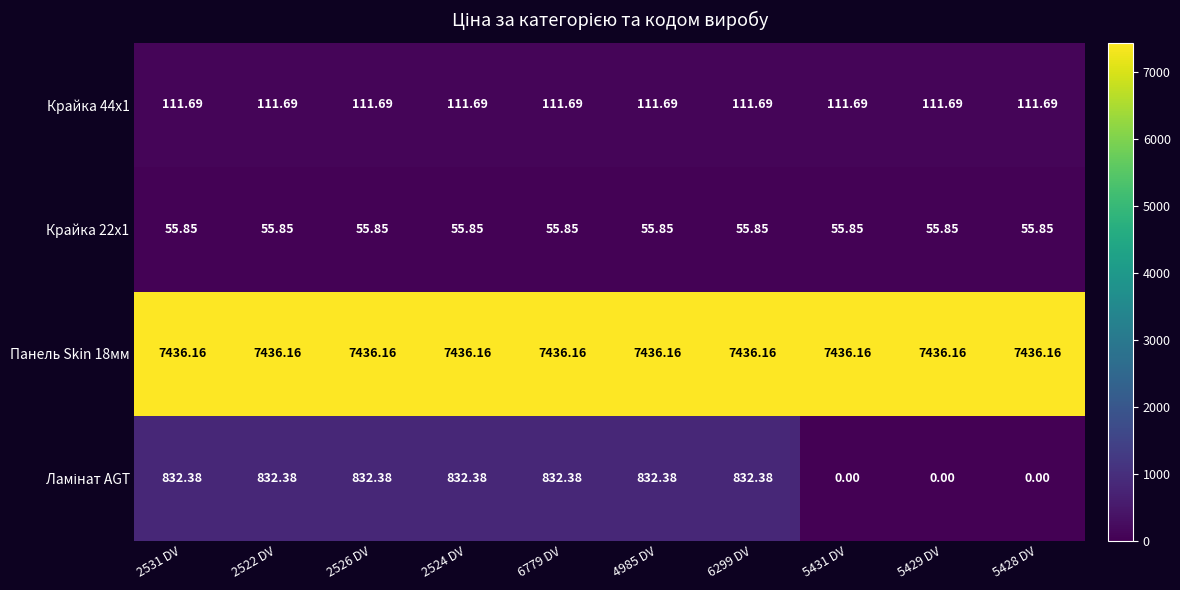

Which series has the widest spread of values?

Ламінат AGT